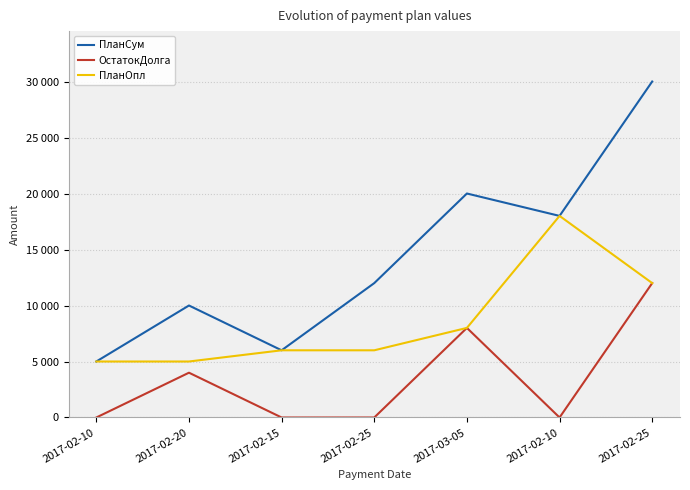

Count the number of categories in the chart.

7